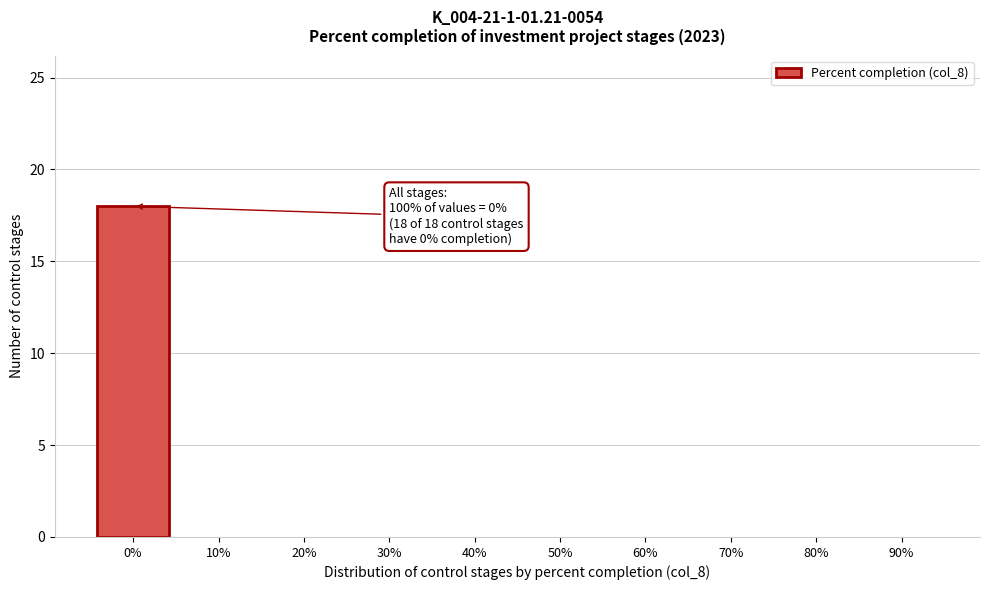

Reading left to right, list all the values displayed in this chart.

0%=18	10%=0	20%=0	30%=0	40%=0	50%=0	60%=0	70%=0	80%=0	90%=0